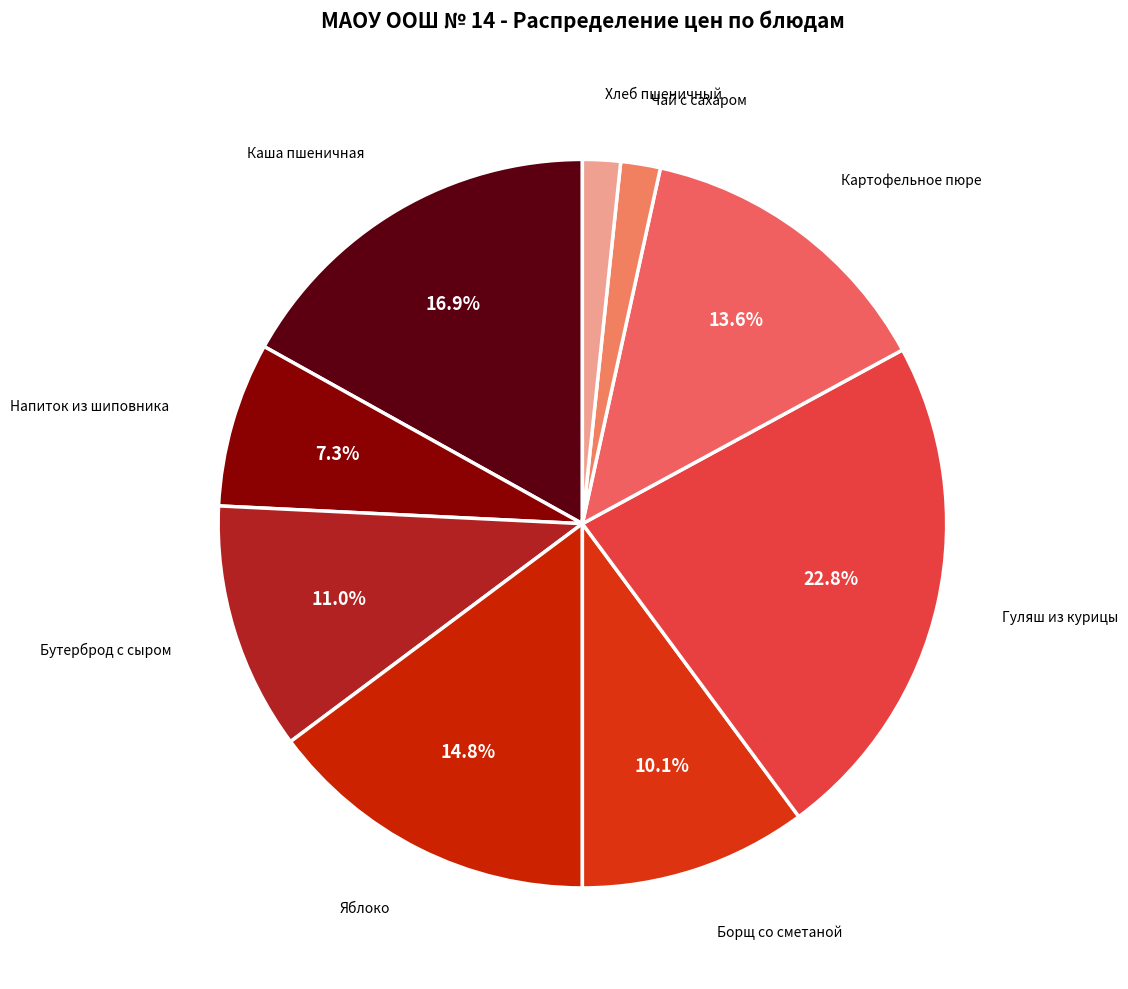

Which slice is the smallest?

Хлеб пшеничный